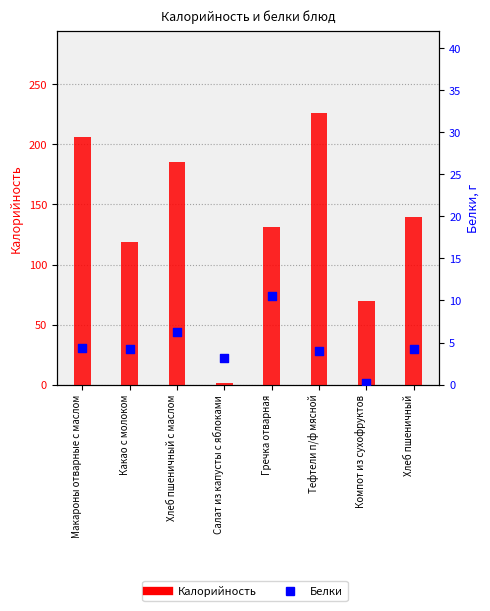

What are all the series names shown in the legend?

Калорийность, Белки